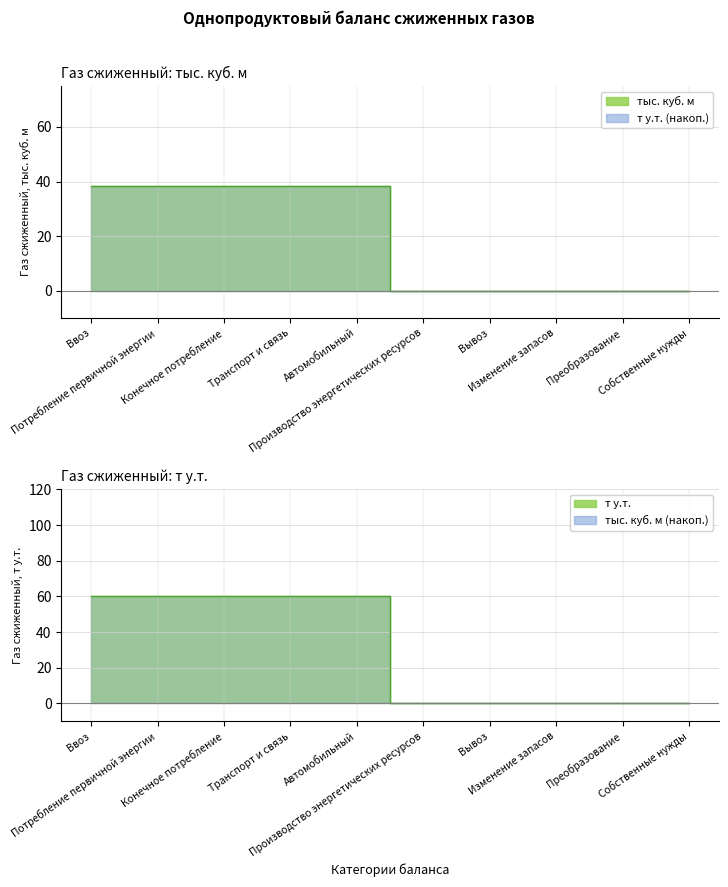

True or false: Газ сжиженный, т у.т. and Газ сжиженный, тыс. куб. м cross at least once.

False